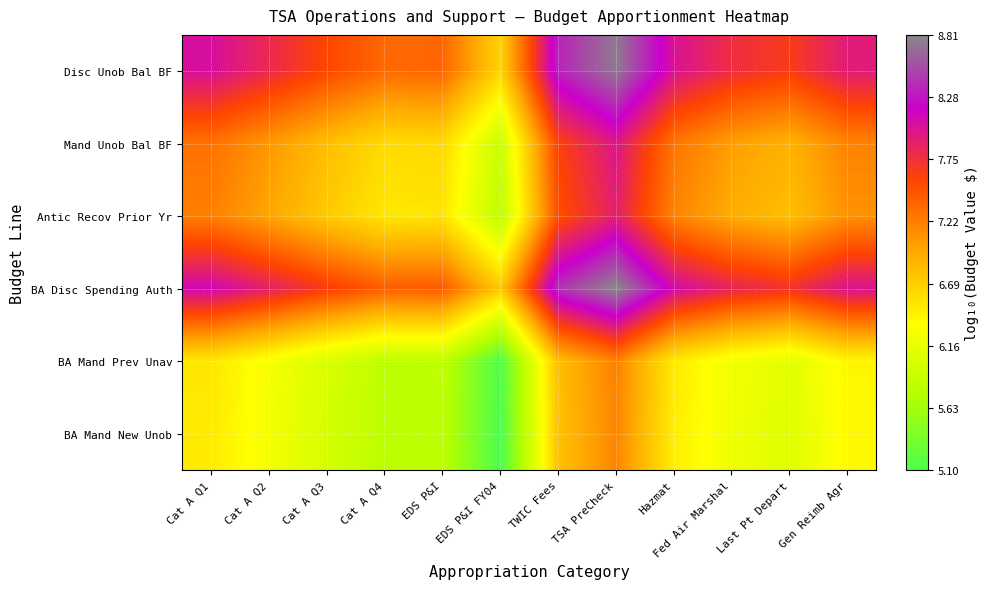

Reading left to right, transcribe all the data shown in this chart.

Disc Unob Bal BF: Cat A Q1=8.0	Cat A Q2=7.8	Cat A Q3=7.6	Cat A Q4=7.3	EDS P&I=7.4	EDS P&I FY04=6.7	TWIC Fees=8.3	TSA PreCheck=8.7	Hazmat=8.0	Fed Air Marshal=7.8	Last Pt Depart=7.6	Gen Reimb Agr=7.9
Mand Unob Bal BF: Cat A Q1=7.3	Cat A Q2=7.1	Cat A Q3=6.8	Cat A Q4=6.6	EDS P&I=6.6	EDS P&I FY04=5.9	TWIC Fees=7.6	TSA PreCheck=8.0	Hazmat=7.3	Fed Air Marshal=7.0	Last Pt Depart=6.9	Gen Reimb Agr=7.2
Antic Recov Prior Yr: Cat A Q1=7.2	Cat A Q2=7.0	Cat A Q3=6.7	Cat A Q4=6.5	EDS P&I=6.5	EDS P&I FY04=5.8	TWIC Fees=7.5	TSA PreCheck=7.9	Hazmat=7.2	Fed Air Marshal=6.9	Last Pt Depart=6.8	Gen Reimb Agr=7.1
BA Disc Spending Auth: Cat A Q1=8.1	Cat A Q2=7.9	Cat A Q3=7.6	Cat A Q4=7.4	EDS P&I=7.4	EDS P&I FY04=6.7	TWIC Fees=8.4	TSA PreCheck=8.8	Hazmat=8.1	Fed Air Marshal=7.8	Last Pt Depart=7.7	Gen Reimb Agr=8.0
BA Mand Prev Unav: Cat A Q1=6.5	Cat A Q2=6.3	Cat A Q3=6.0	Cat A Q4=5.8	EDS P&I=5.8	EDS P&I FY04=5.1	TWIC Fees=6.8	TSA PreCheck=7.2	Hazmat=6.5	Fed Air Marshal=6.2	Last Pt Depart=6.1	Gen Reimb Agr=6.4
BA Mand New Unob: Cat A Q1=6.5	Cat A Q2=6.3	Cat A Q3=6.0	Cat A Q4=5.8	EDS P&I=5.8	EDS P&I FY04=5.1	TWIC Fees=6.8	TSA PreCheck=7.2	Hazmat=6.5	Fed Air Marshal=6.2	Last Pt Depart=6.1	Gen Reimb Agr=6.4